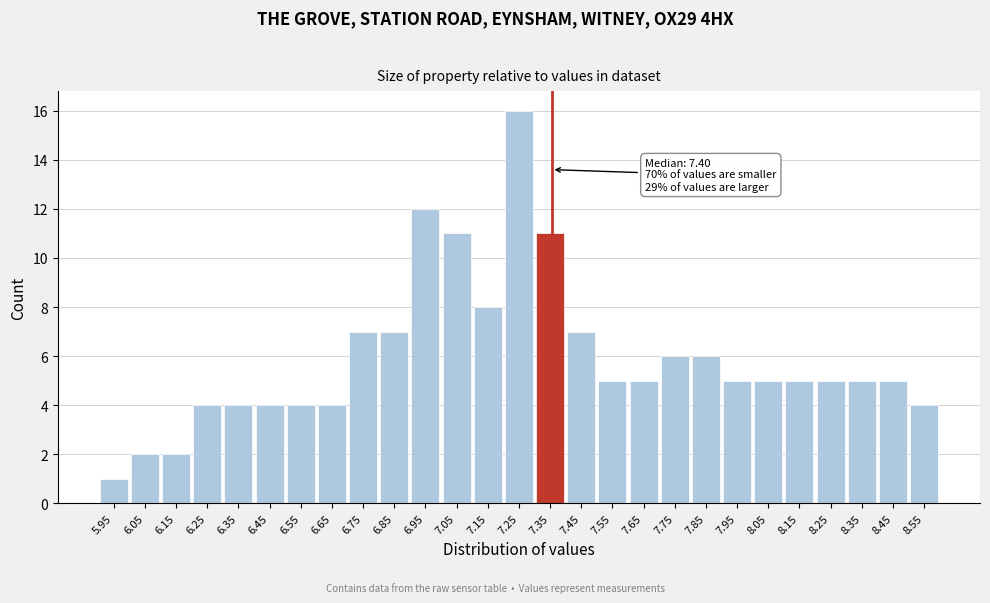

Reading left to right, what are all the values shown in this chart?

5.95=1	6.05=2	6.15=2	6.25=4	6.35=4	6.45=4	6.55=4	6.65=4	6.75=7	6.85=7	6.95=12	7.05=11	7.15=8	7.25=16	7.35=11	7.45=7	7.55=5	7.65=5	7.75=6	7.85=6	7.95=5	8.05=5	8.15=5	8.25=5	8.35=5	8.45=5	8.55=4